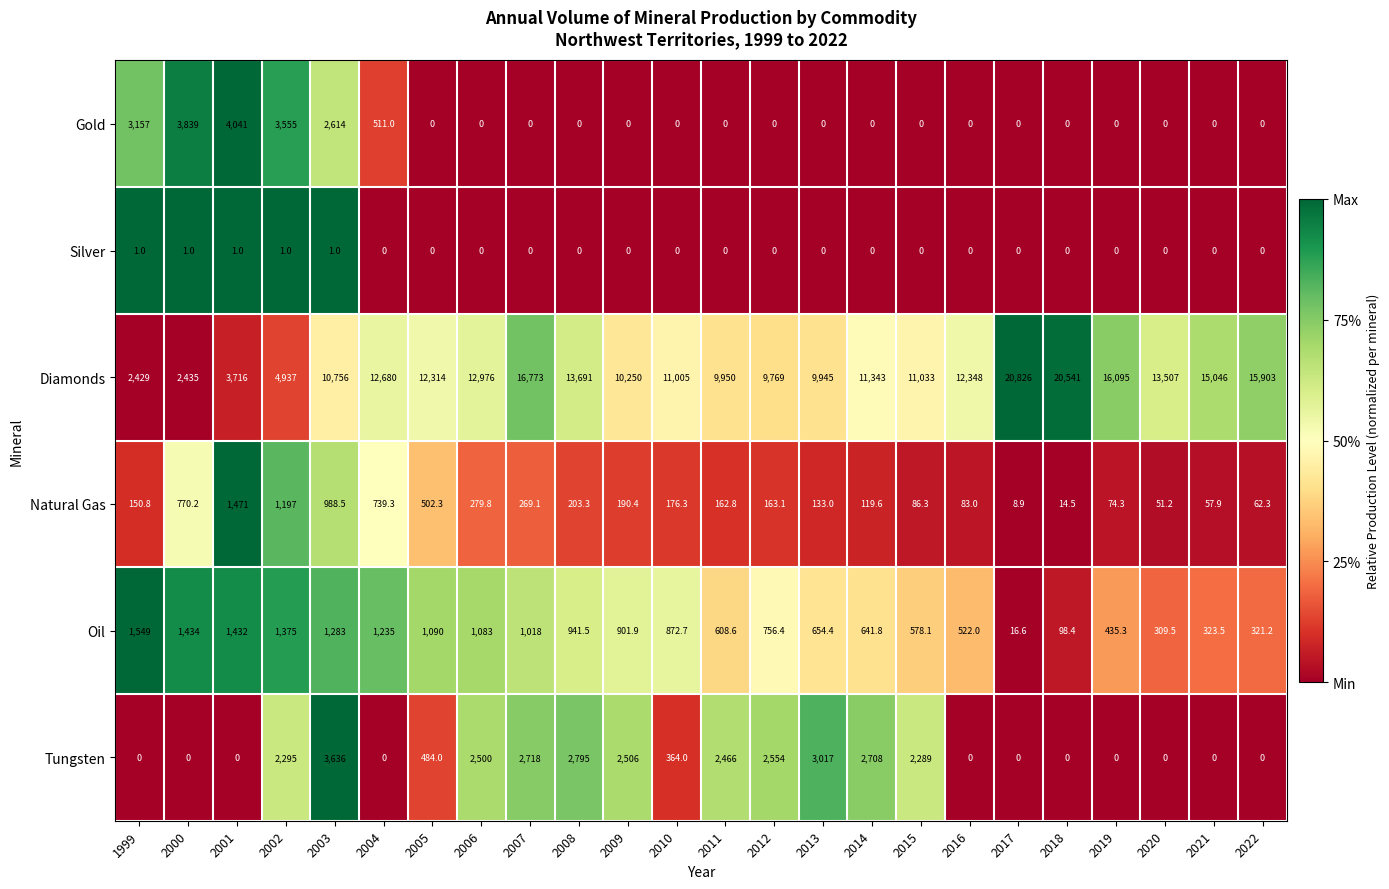

Is it true that Diamonds equals 16337.4 at 2012?

False